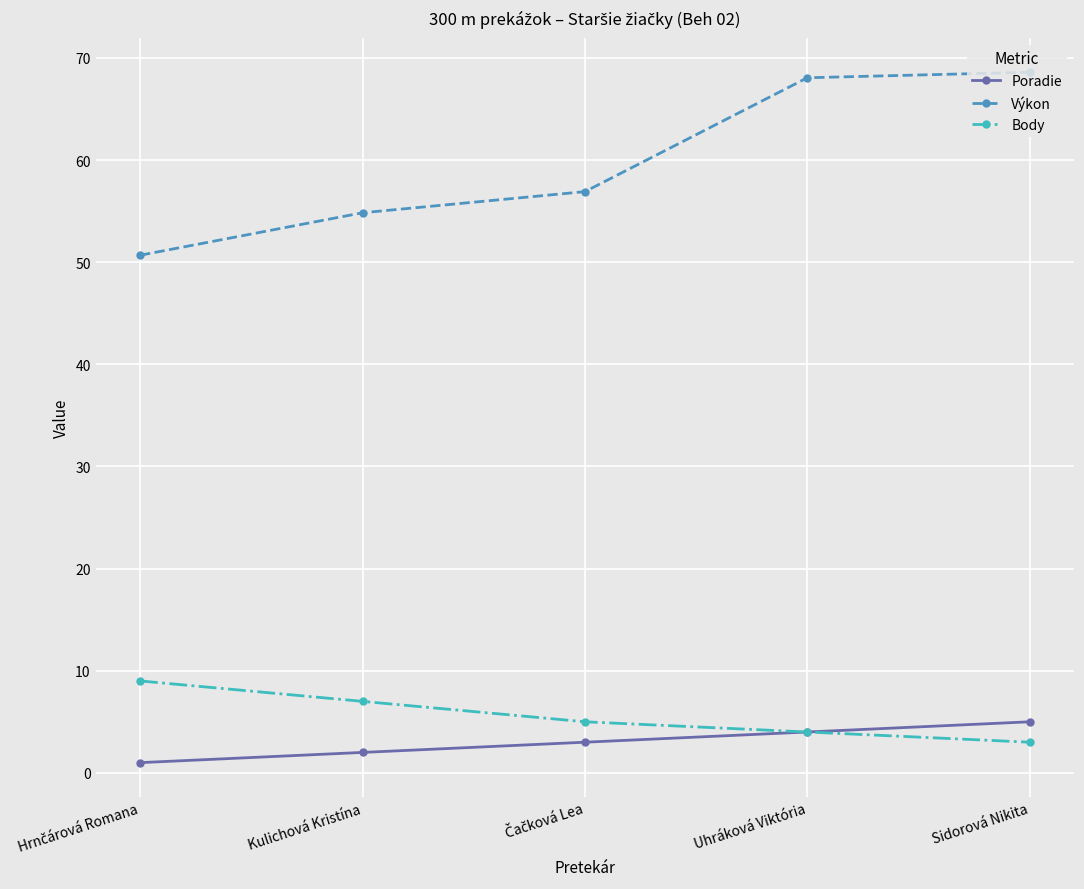

What are all the series names shown in the legend?

Poradie, Výkon, Body